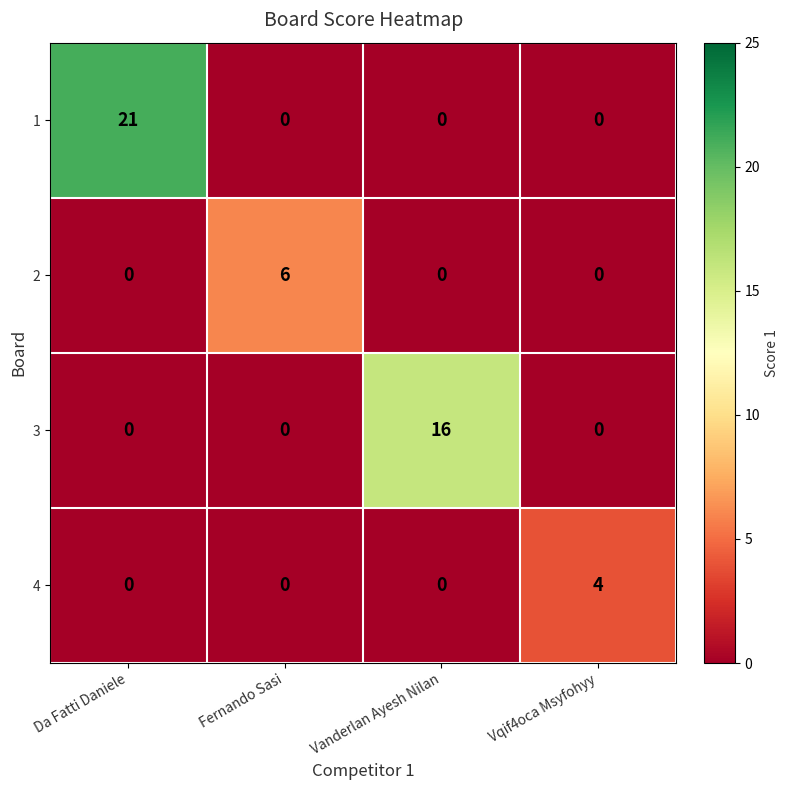

What is the difference between the highest and lowest values at Vqif4oca Msyfohyy?

4